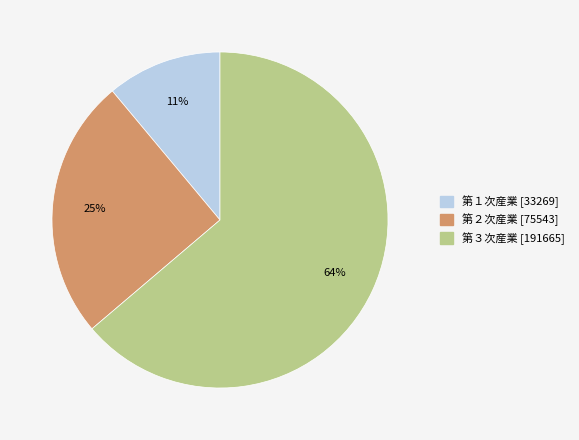

Rank the categories by value from highest to lowest.

第３次産業, 第２次産業, 第１次産業